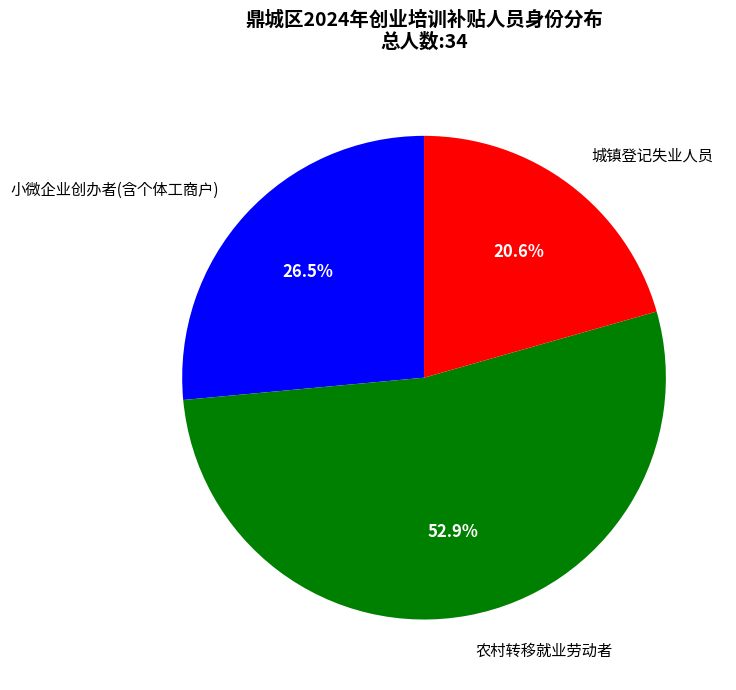

Which slice represents more than half of the pie?

农村转移就业劳动者